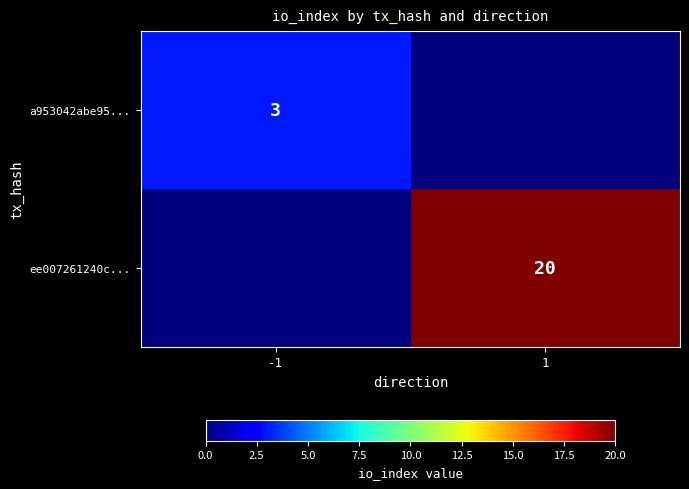

Is the value of a953042abe95... at -1 greater than the value of ee007261240c... at 1?

No